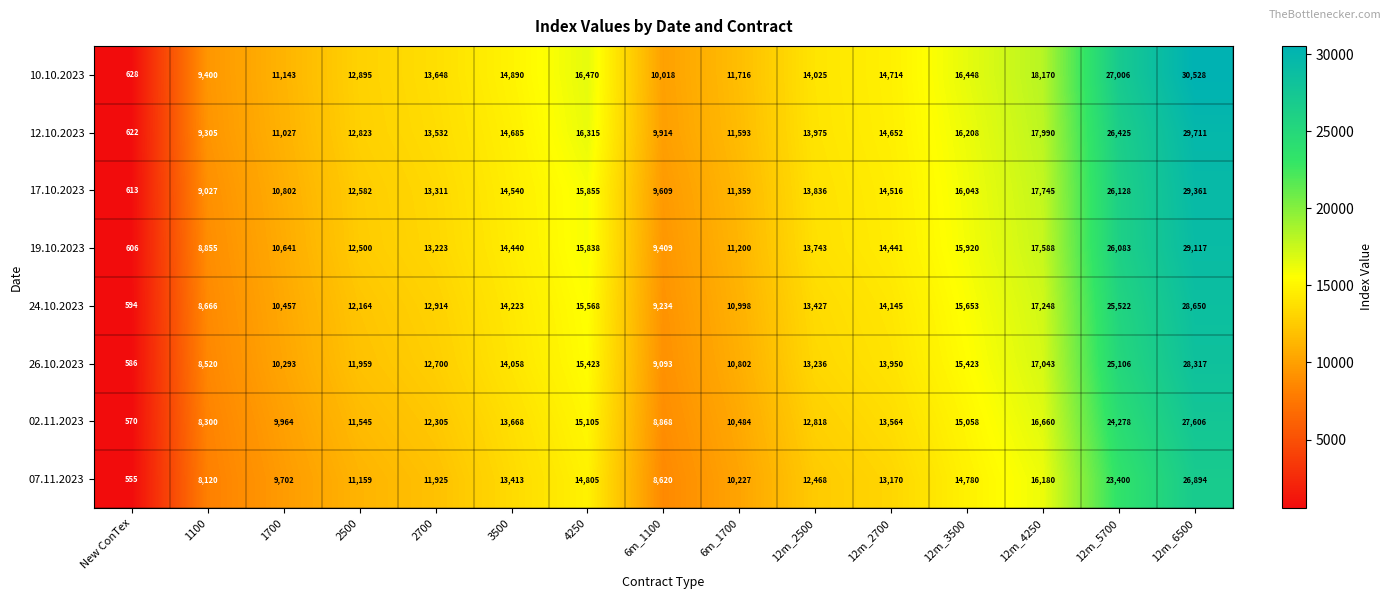

What is the maximum value for 12.10.2023?

29711